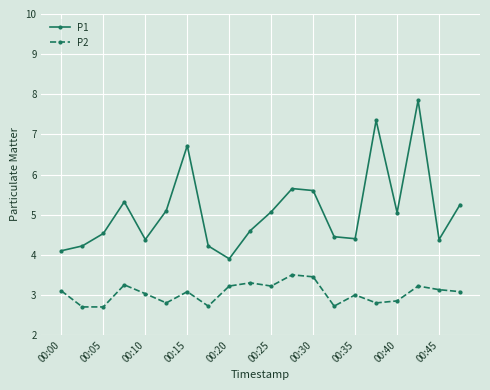

What is the minimum value for P2?

2.7